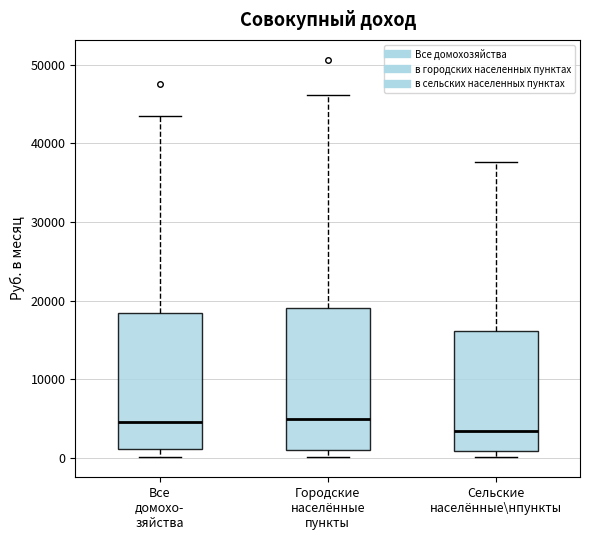

Reading left to right, read every box against the y-axis: the position of its median line, the range the box covers, and the ends of its whiskers. The values are not printed on the chart, so give them approximately, as read against the axis.

Все домохо- зяйства: median 5000, box 1000 to 18000, whiskers 0 to 43000
Городские населённые пункты: median 5000, box 1000 to 19000, whiskers 0 to 46000
Сельские населённые\нпункты: median 3000, box 1000 to 16000, whiskers 0 to 38000